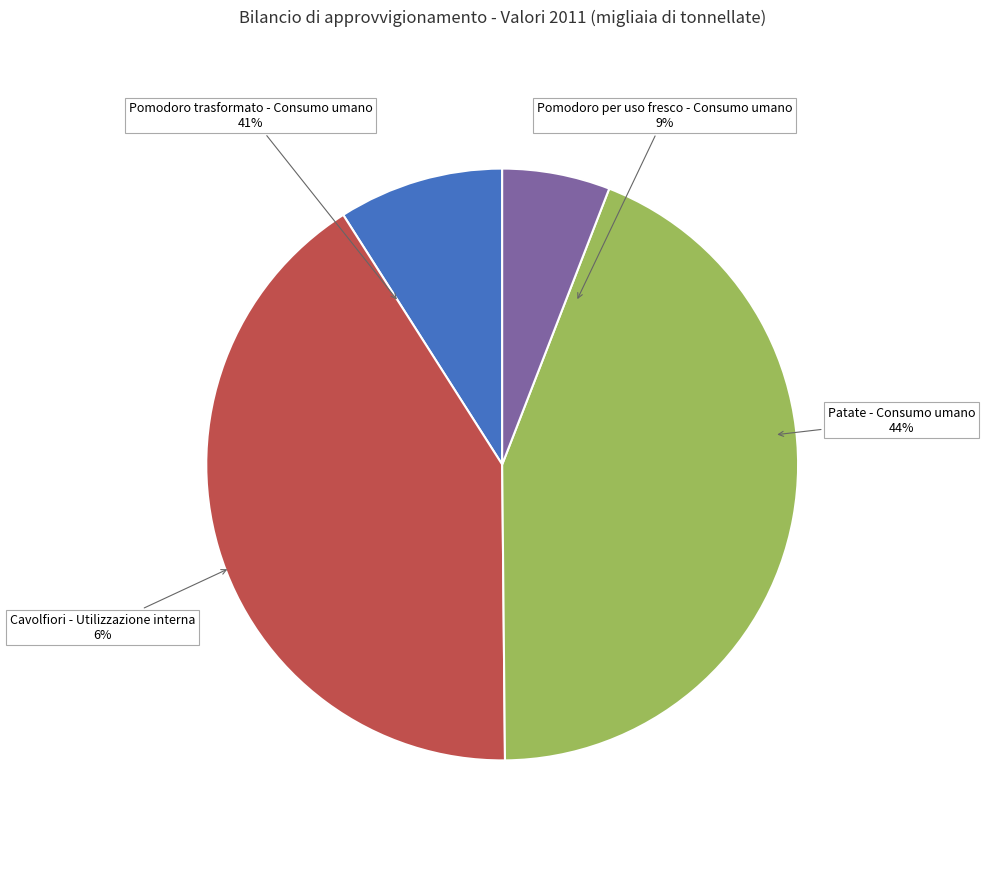

Which category has the smallest portion of the pie?

Cavolfiori - Utilizzazione interna